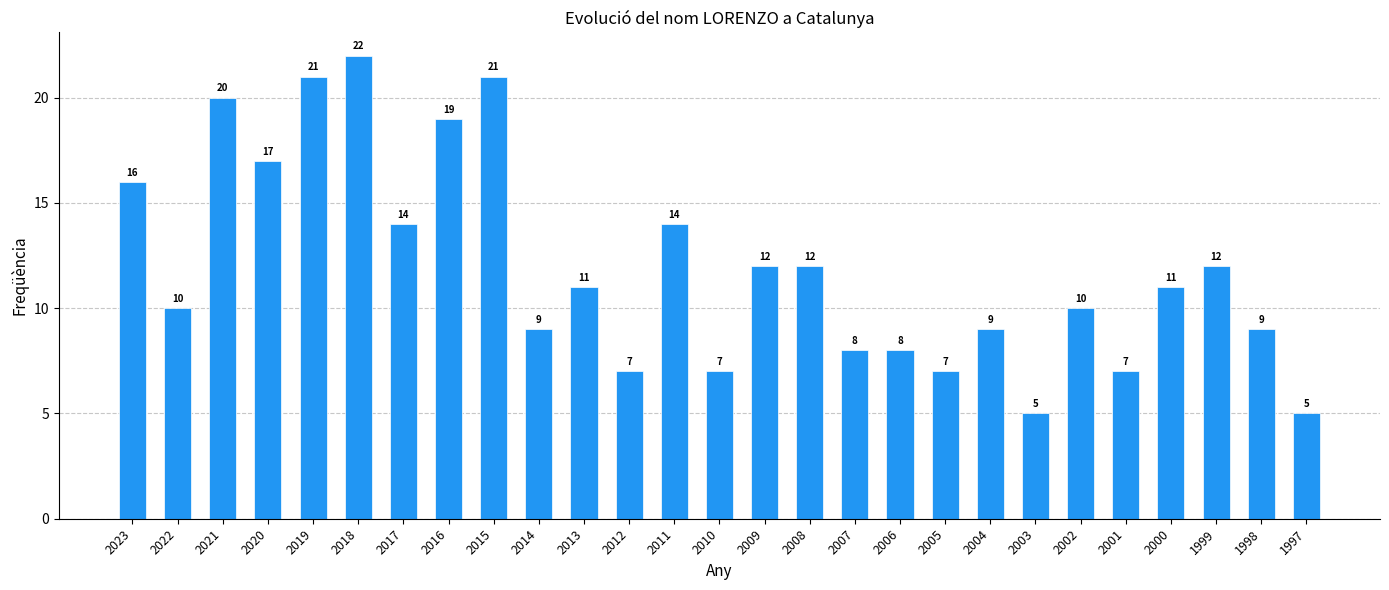

How many values are below 11?

13